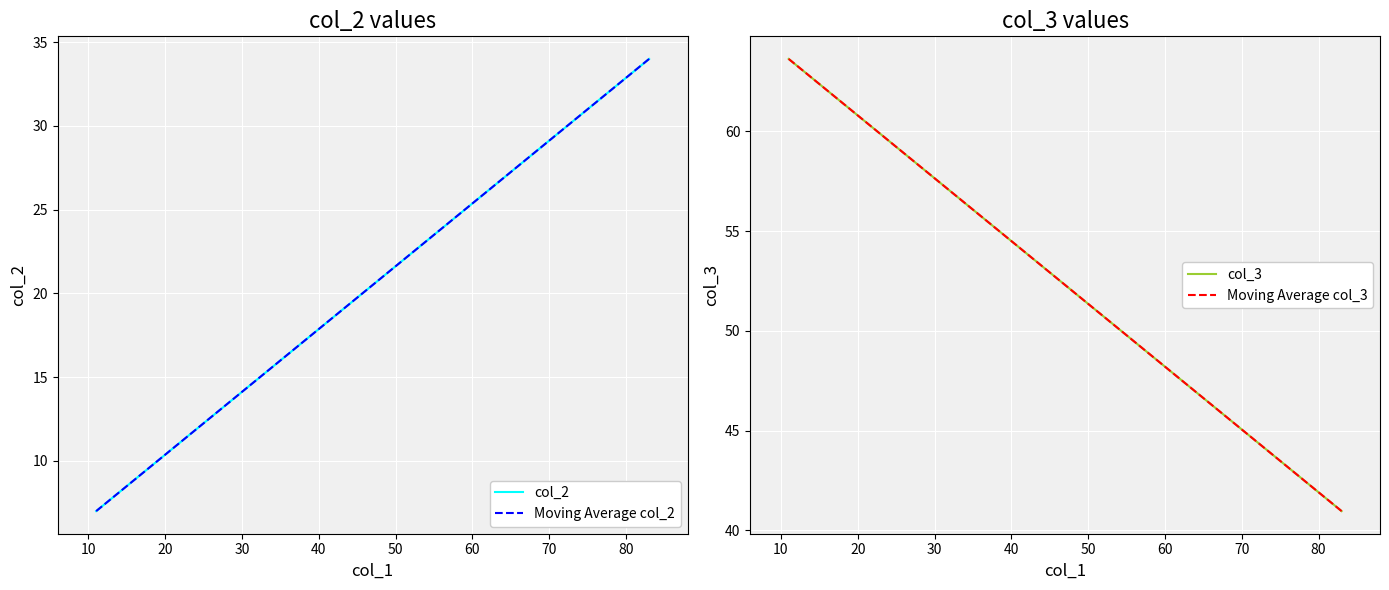

How many lines are shown in the chart?

4